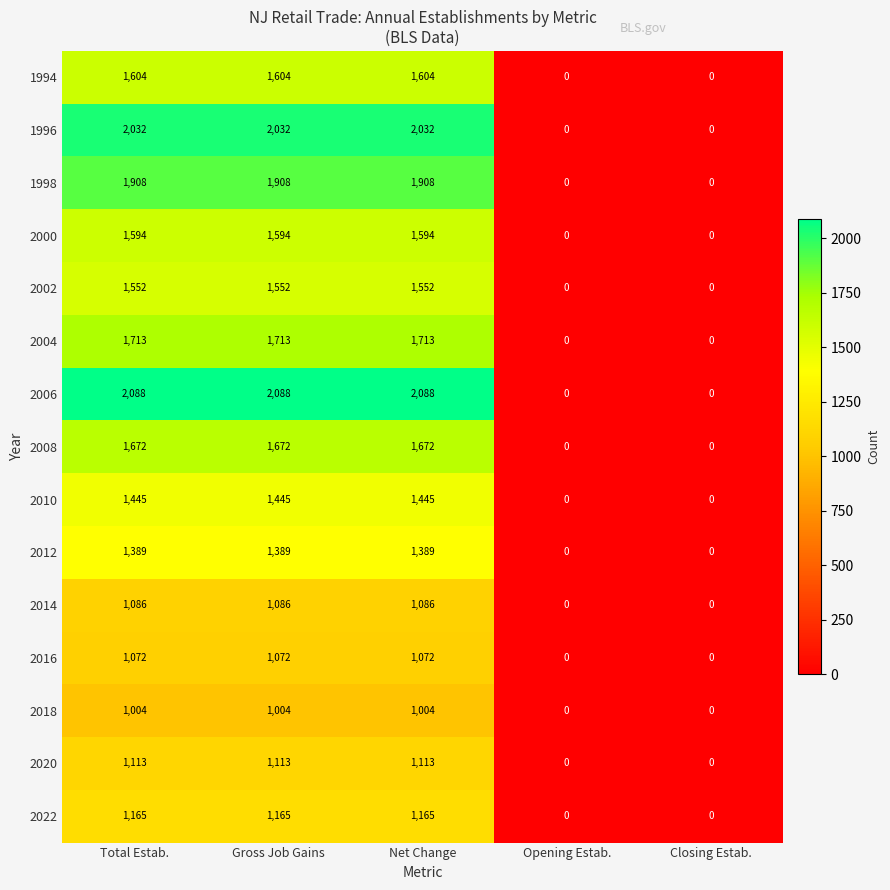

How many positive values does the 1996 series have?

3